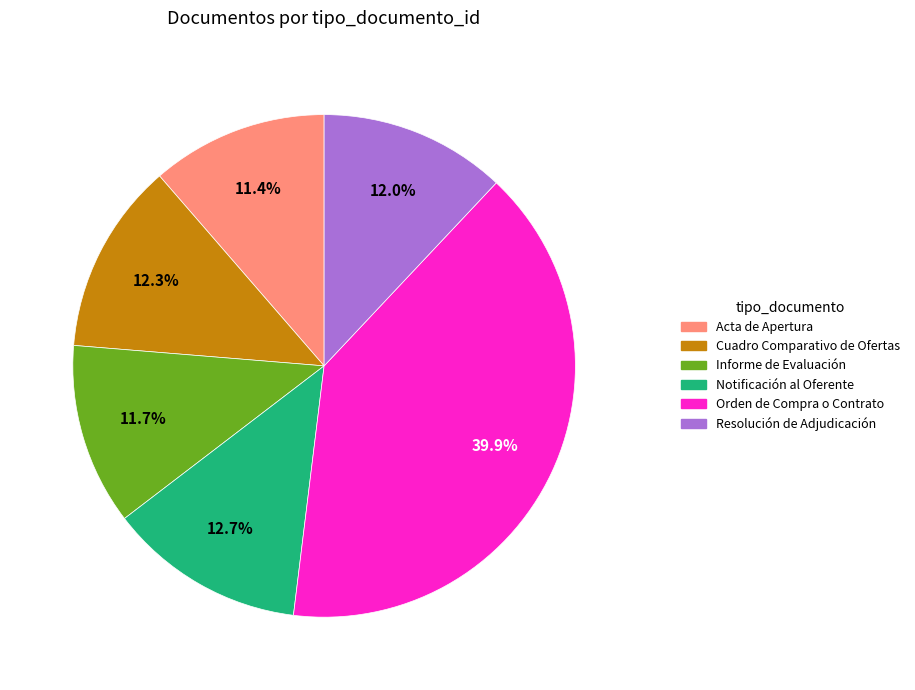

What percentage is the Orden de Compra o Contrato slice, to the nearest percent?

40%